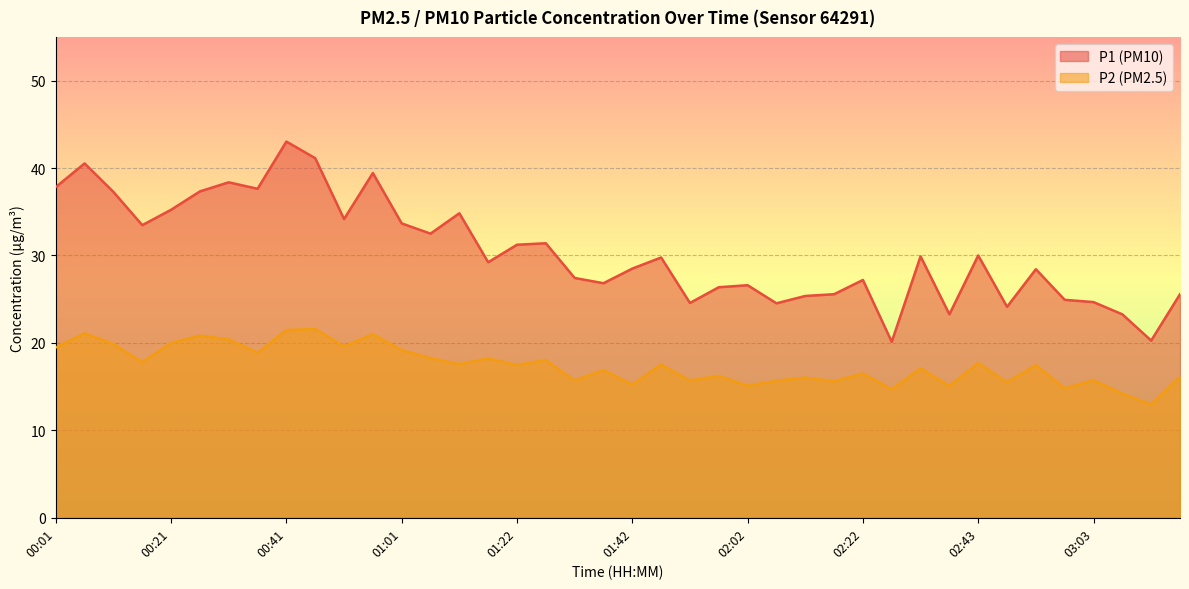

What is the label of the 2nd point from the left?

00:06